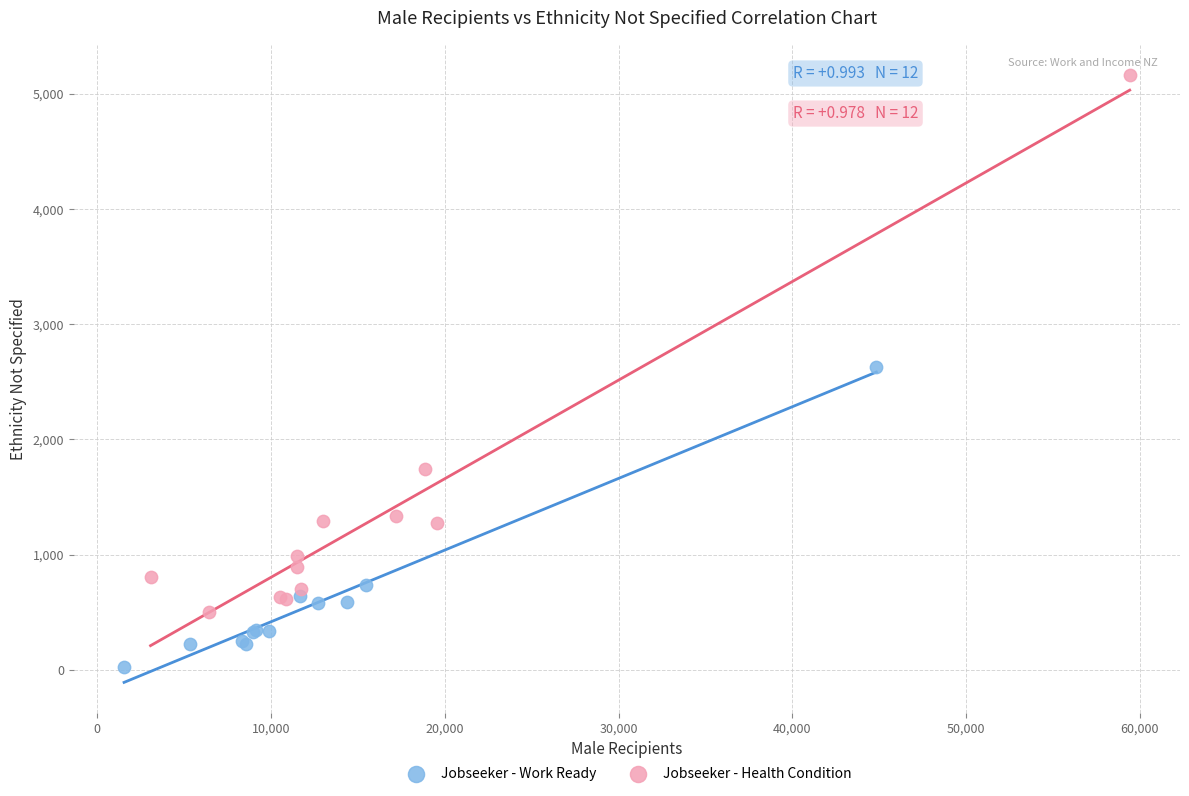

Which series has the largest Y range (max minus min)?

Jobseeker - Health Condition